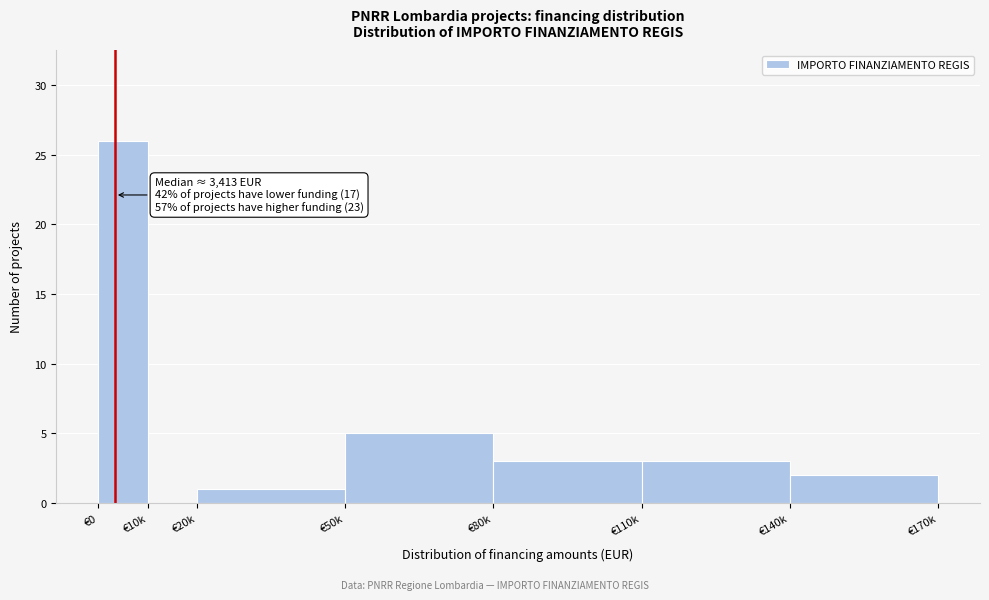

Reading left to right, extract all data points from this chart.

€0=26	€10k=0	€20k=1	€50k=5	€80k=3	€110k=3	€140k=2